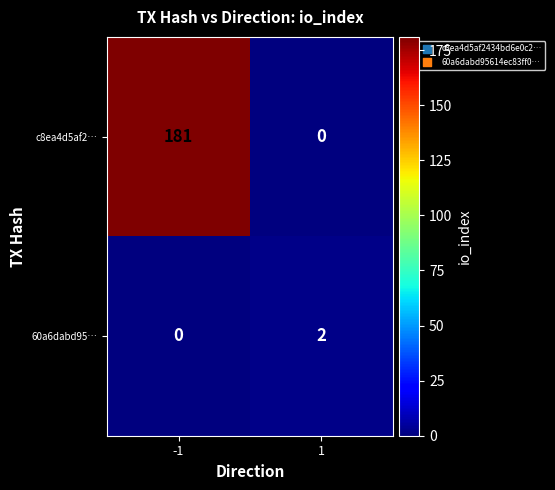

What is the difference between the highest and lowest values at -1?

181